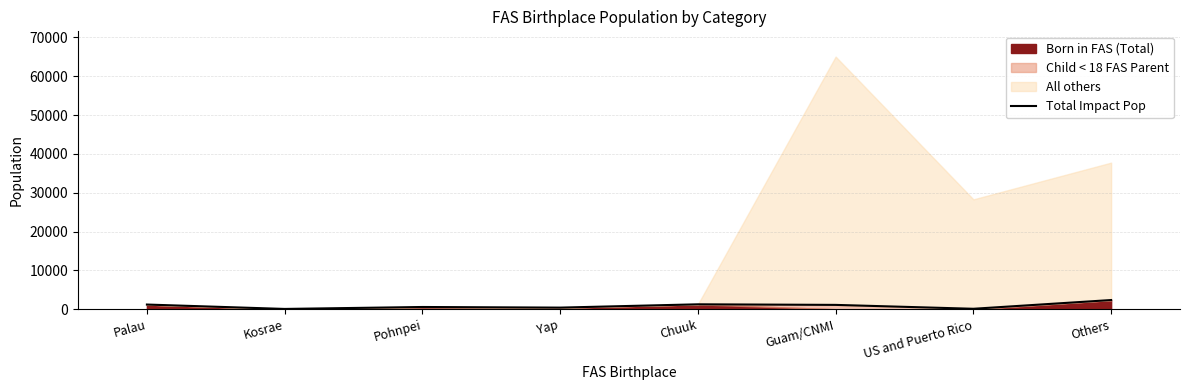

How many categories are shown in the chart?

8